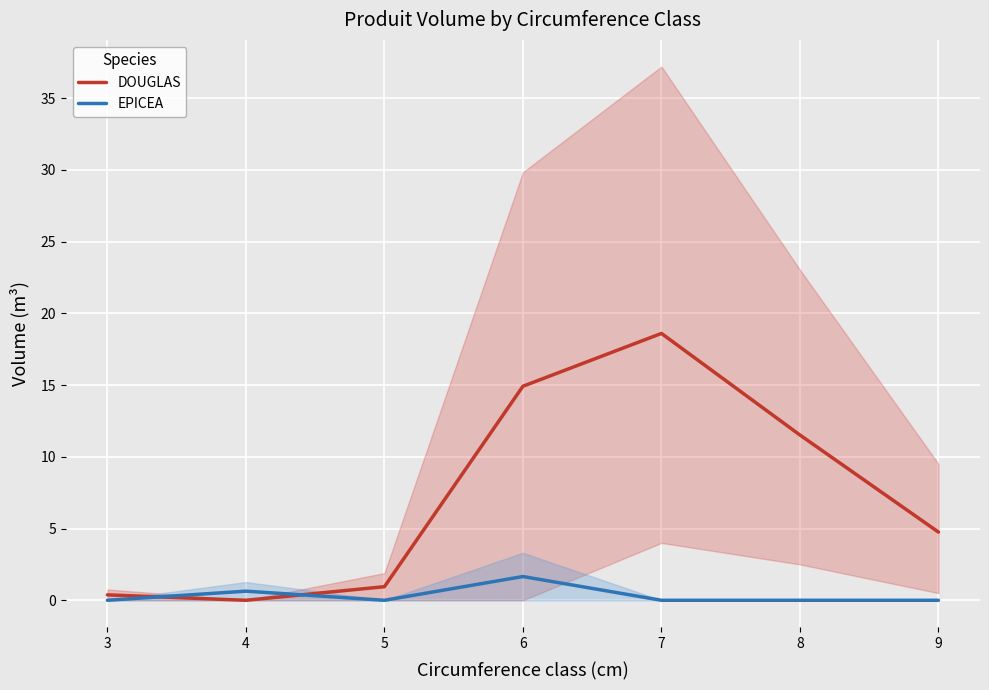

Which series has the largest total across all categories?

DOUGLAS